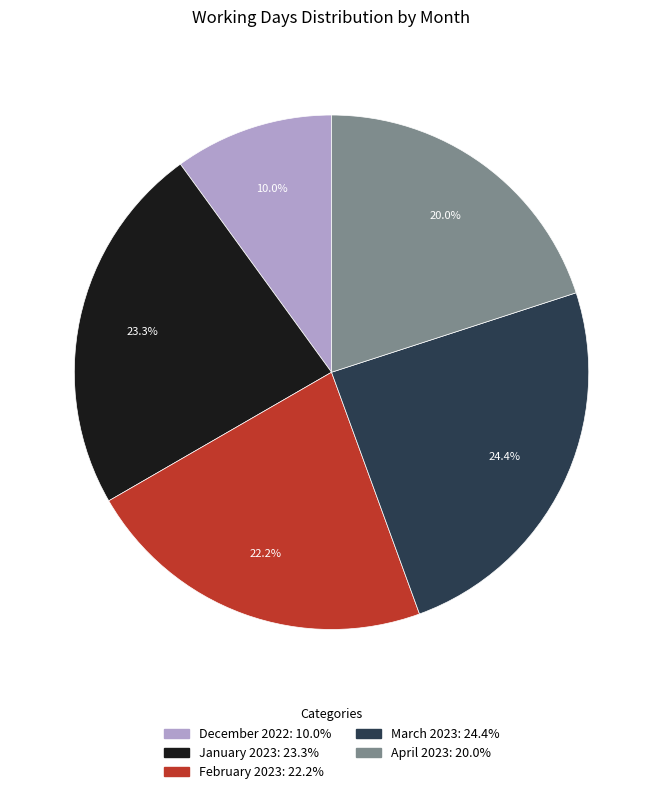

True or false: April 2023 accounts for 20% of the total.

True